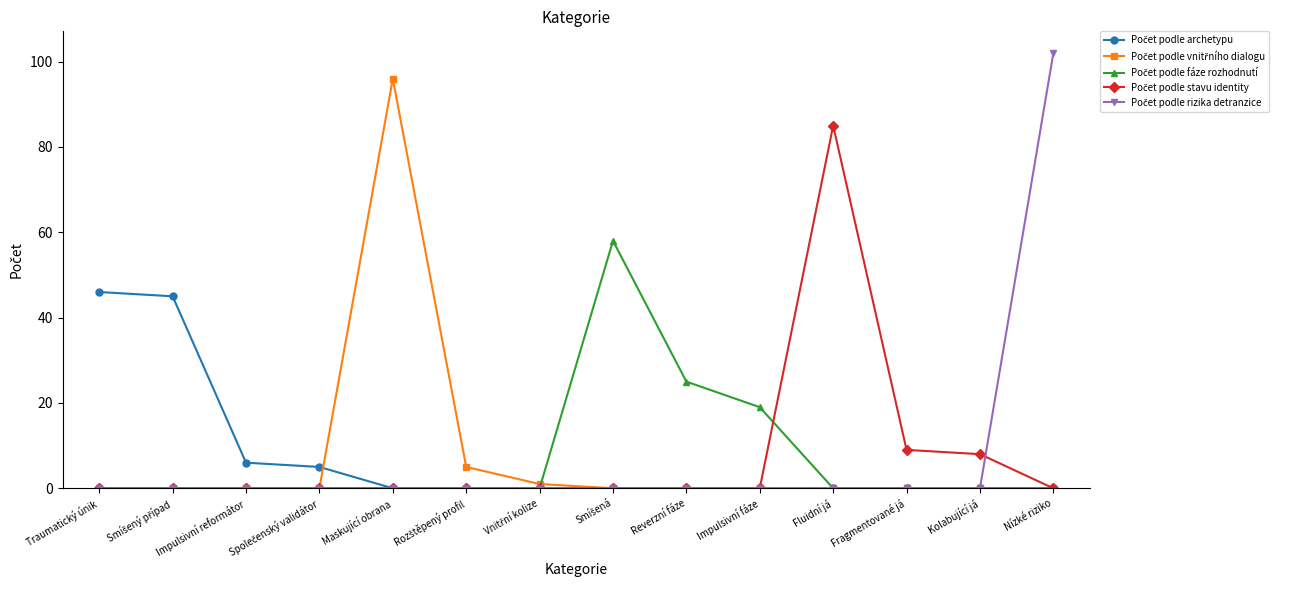

What is the greatest value displayed?

102